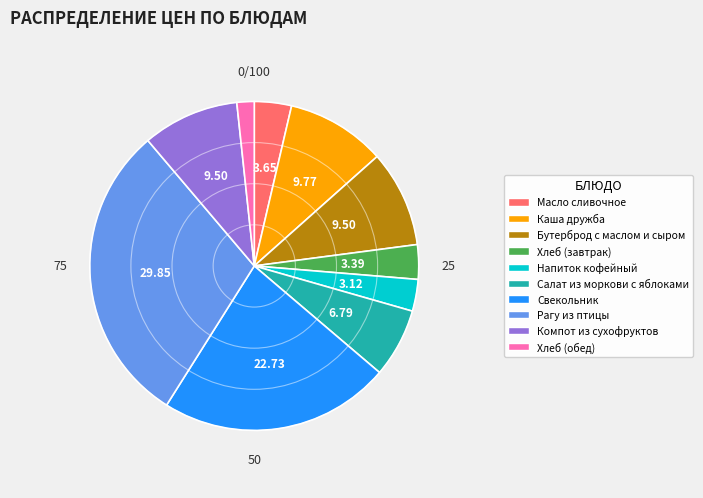

Does Свекольник account for over 50% of the chart?

No